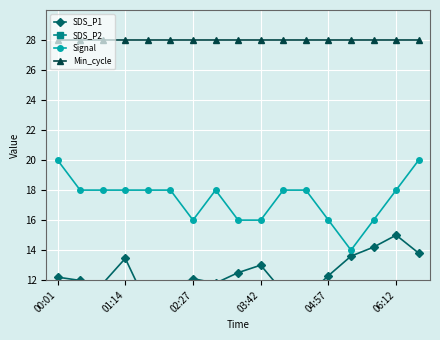

What is the smallest value displayed?

7.0